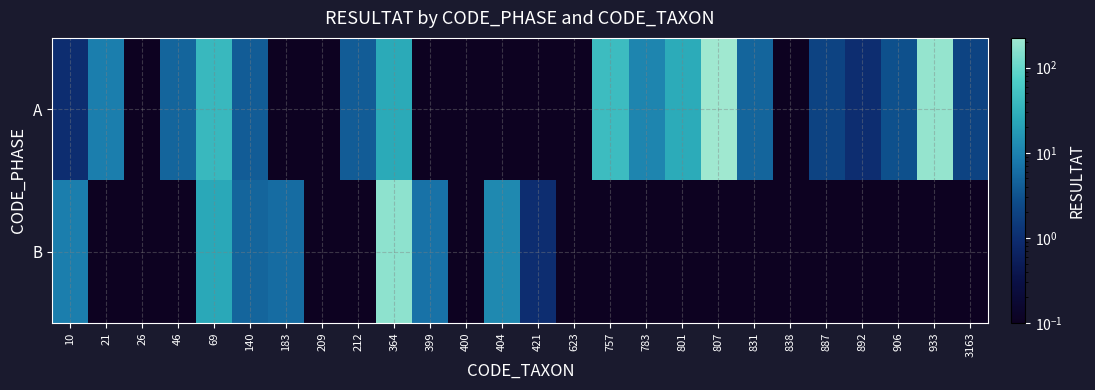

Between 421 and 801, which is larger?

801